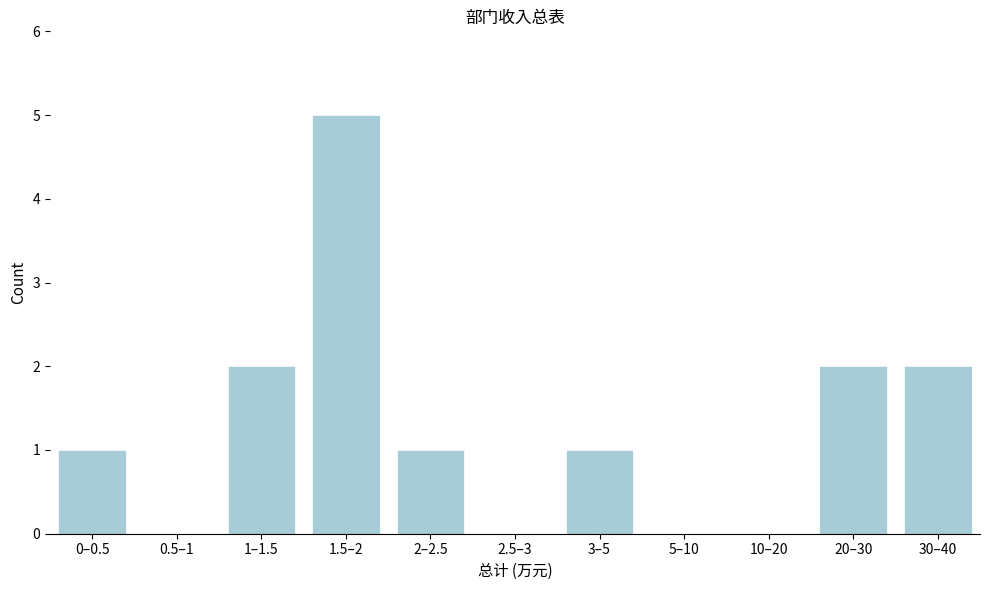

Reading left to right, transcribe all the data shown in this chart.

0–0.5=1	0.5–1=0	1–1.5=2	1.5–2=5	2–2.5=1	2.5–3=0	3–5=1	5–10=0	10–20=0	20–30=2	30–40=2